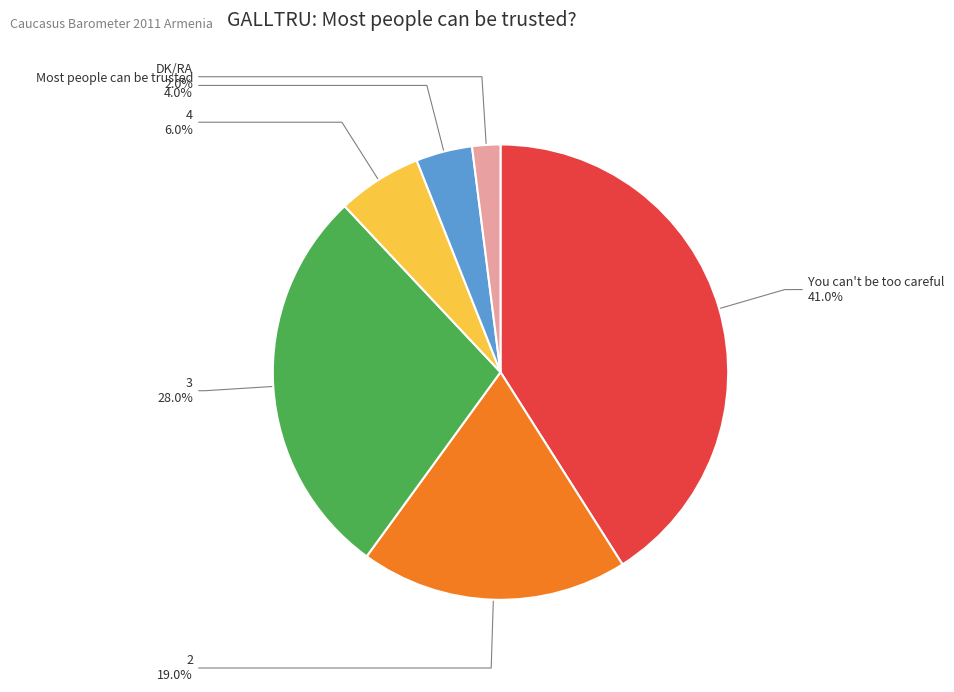

What is the largest slice in the pie chart?

You can't be too careful